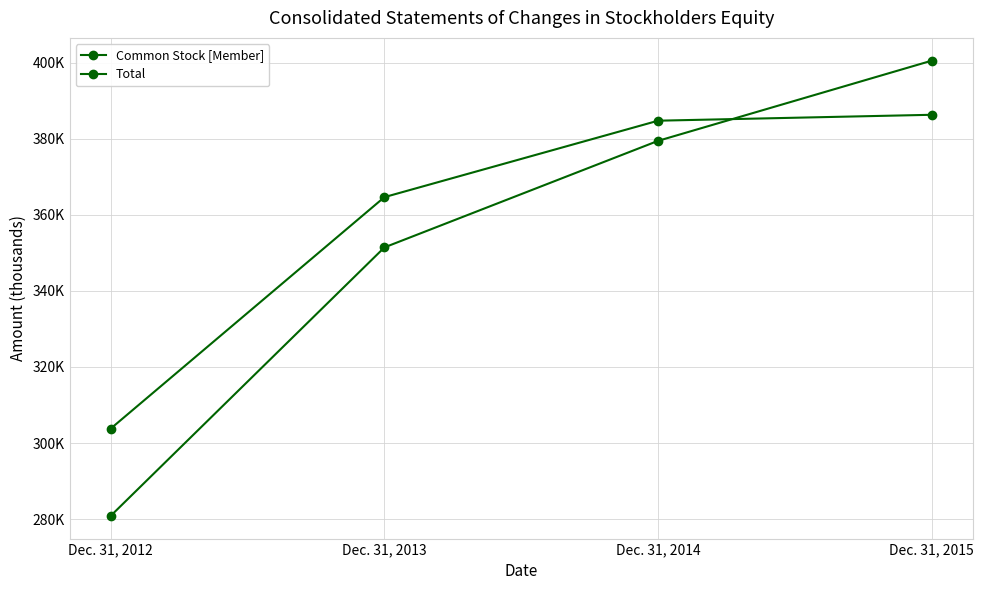

What is the spread (max minus min) of values at Dec. 31, 2014?

5293